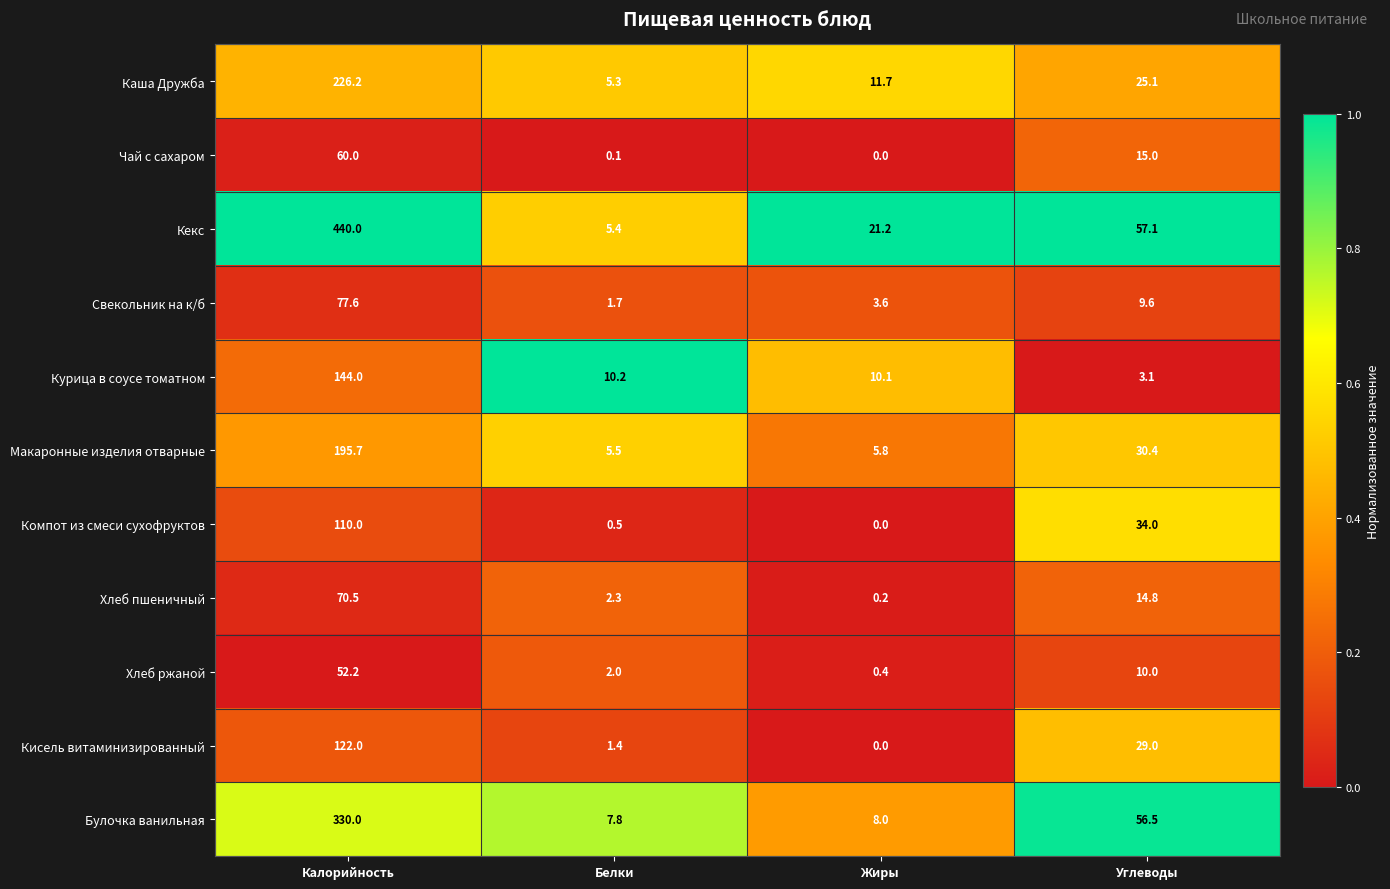

How many values in the Булочка ванильная series are below 56?

2